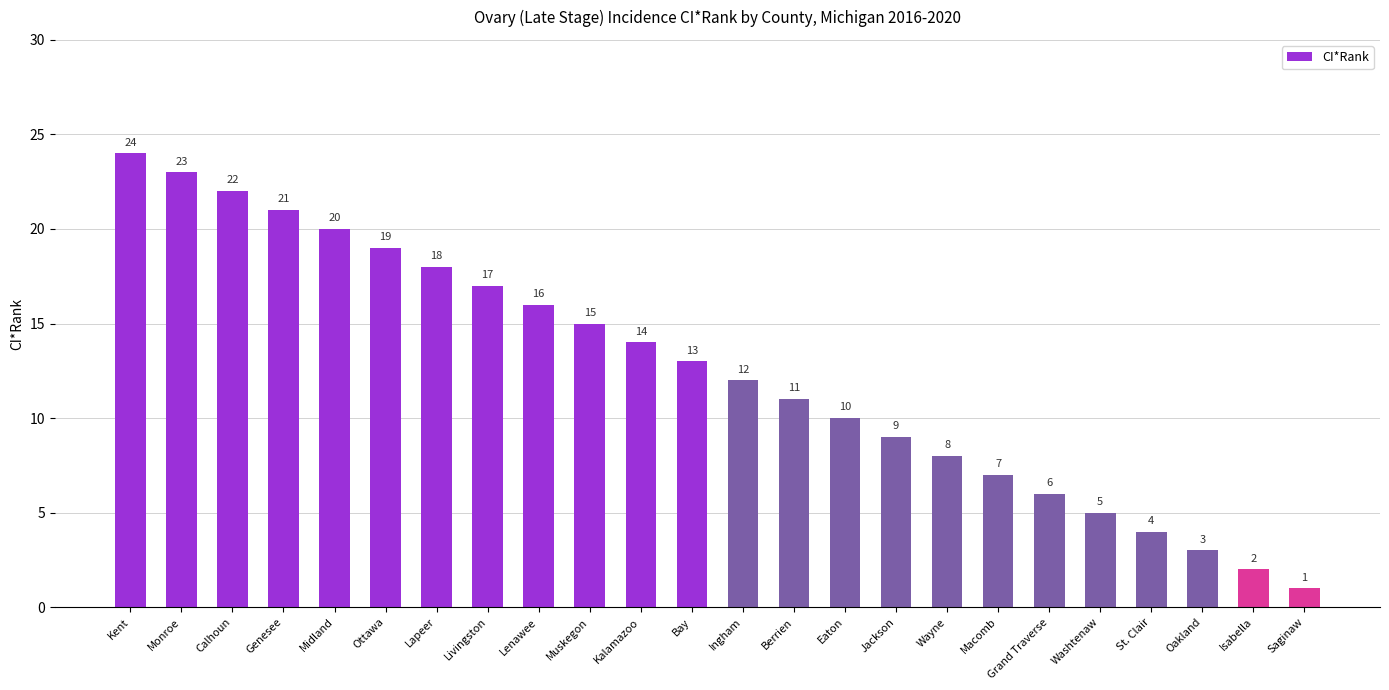

Which category has the lowest value across all series?

Saginaw